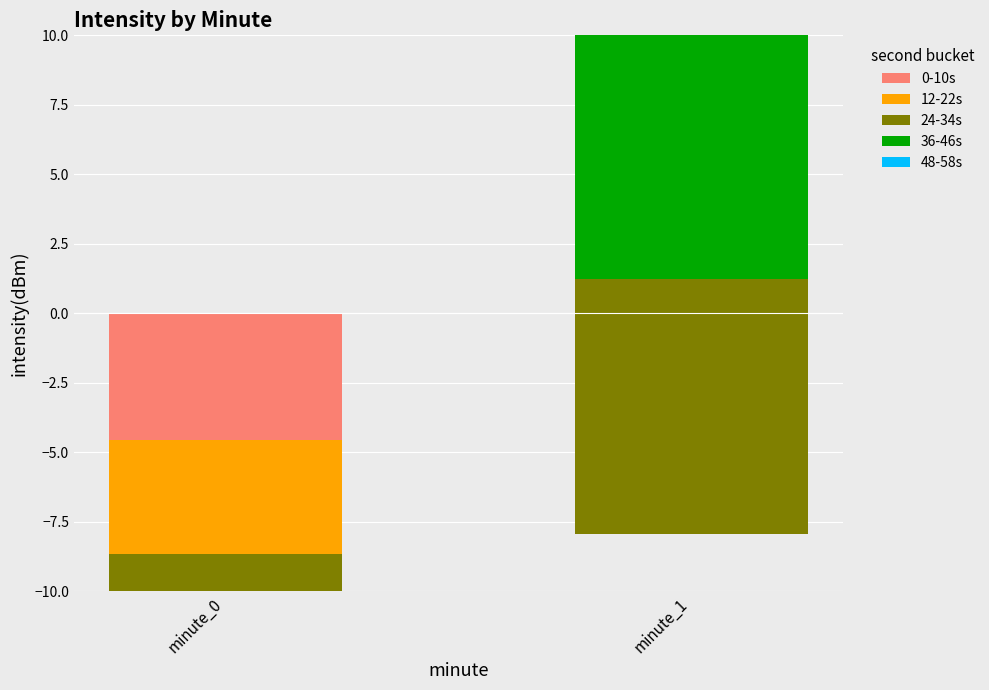

The 48-58s series shows -2.1 at minute_0. True or false?

False